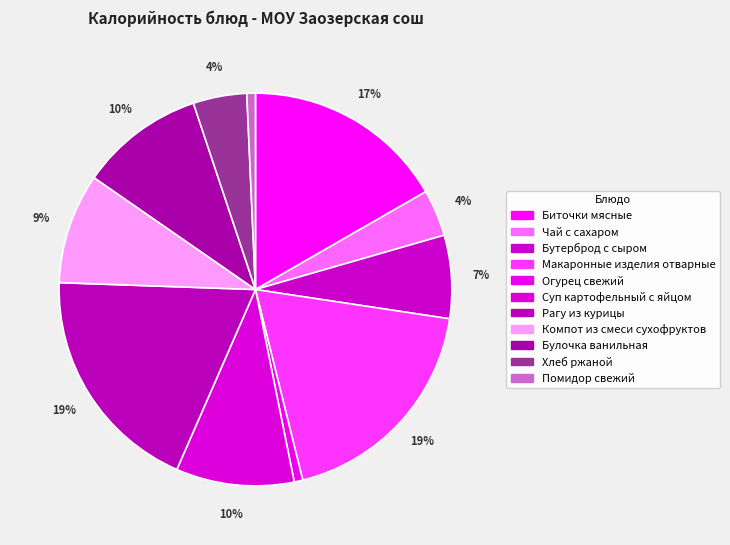

To the nearest percent, what is the difference between the largest and smallest slice percentages?

18%